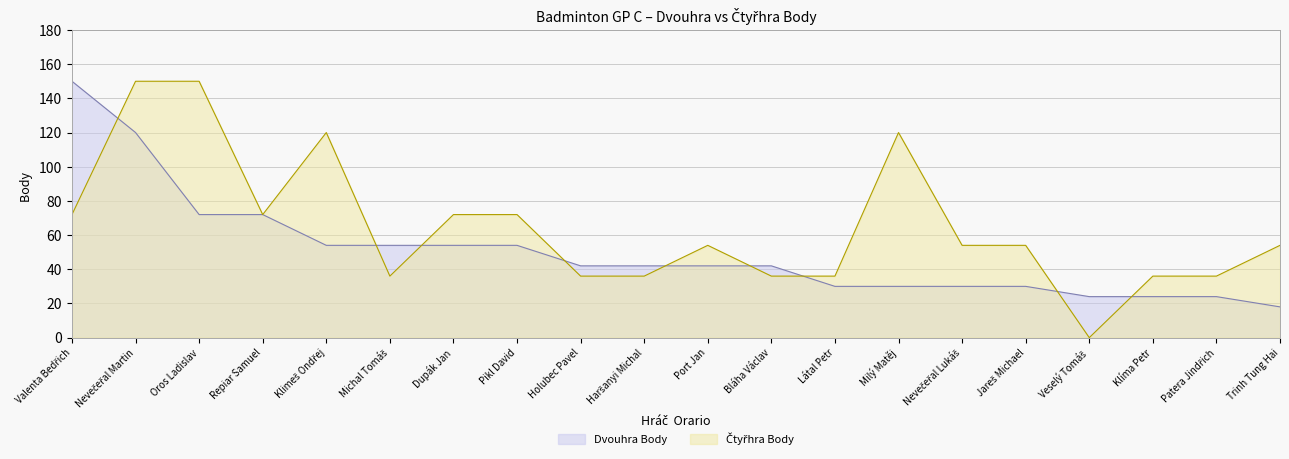

Between Oros Ladislav and Látal Petr, which series saw the biggest shift?

Čtyřhra Body